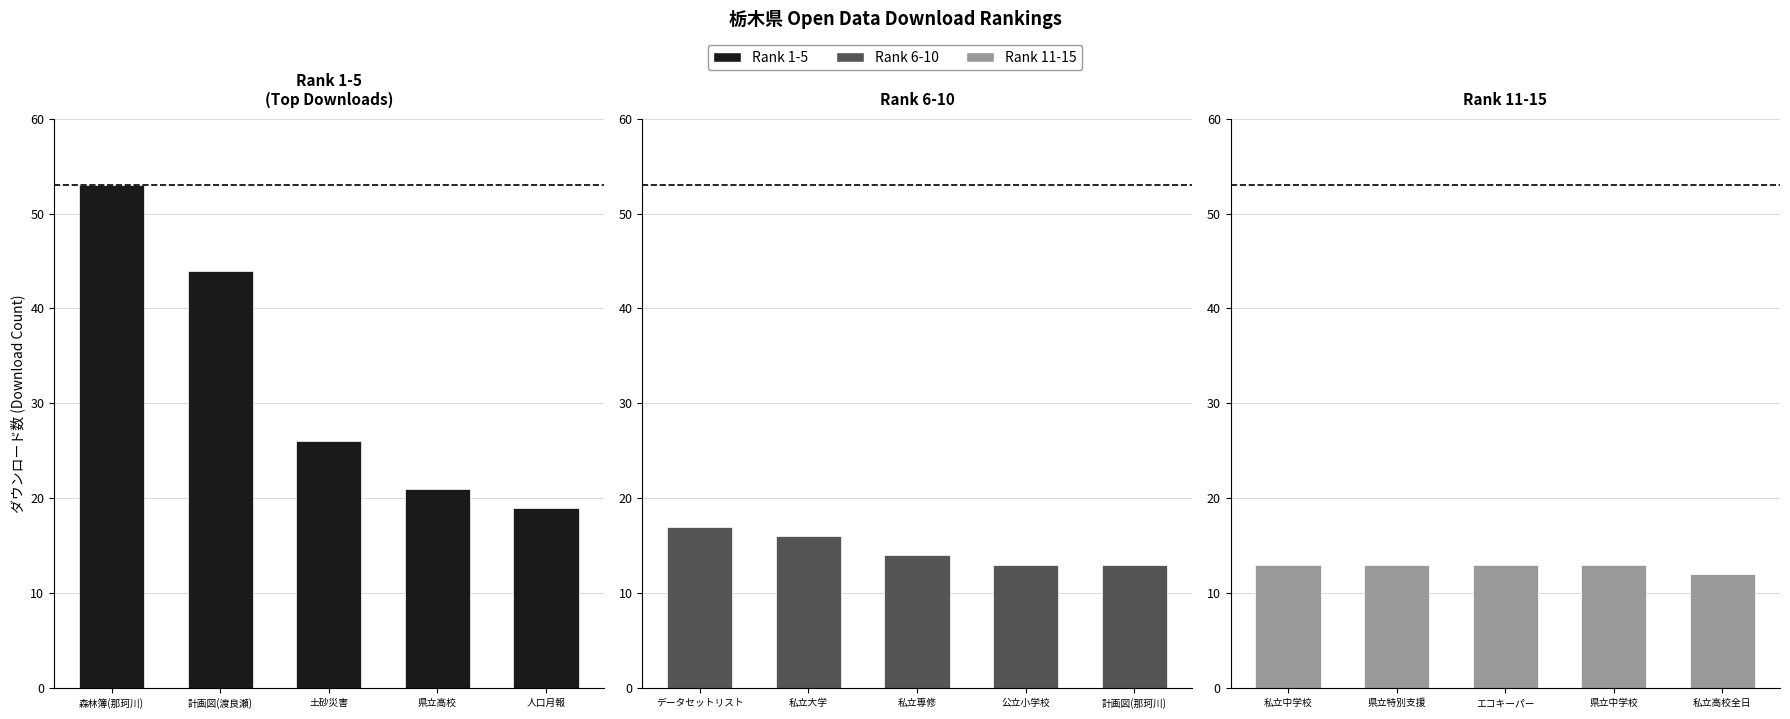

True or false: Rank 1-5
(Top Downloads) has a value of 14 at 土砂災害.

False